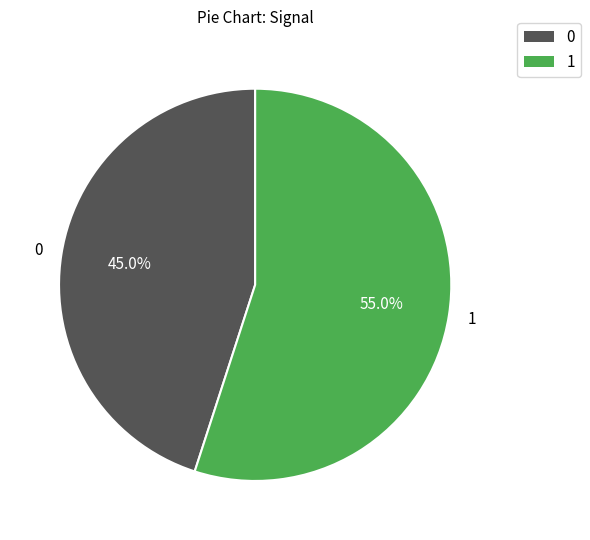

Which slice is the largest?

1